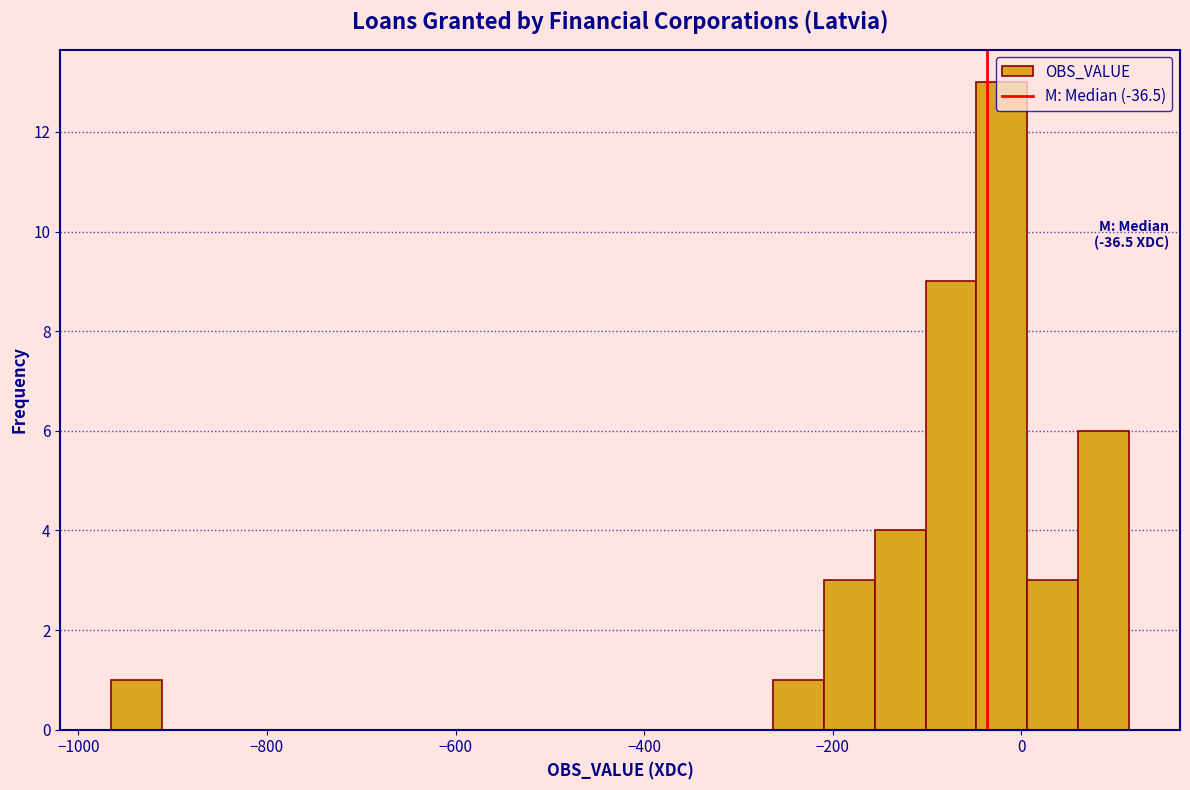

Read against the x-axis, roughly where is the centre of the tallest bar?

-20